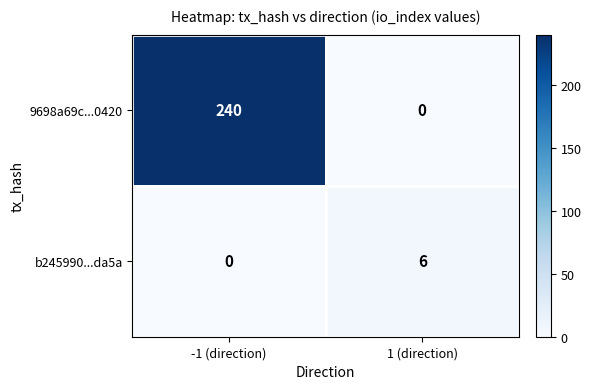

What is the total value across all series at 1 (direction)?

6